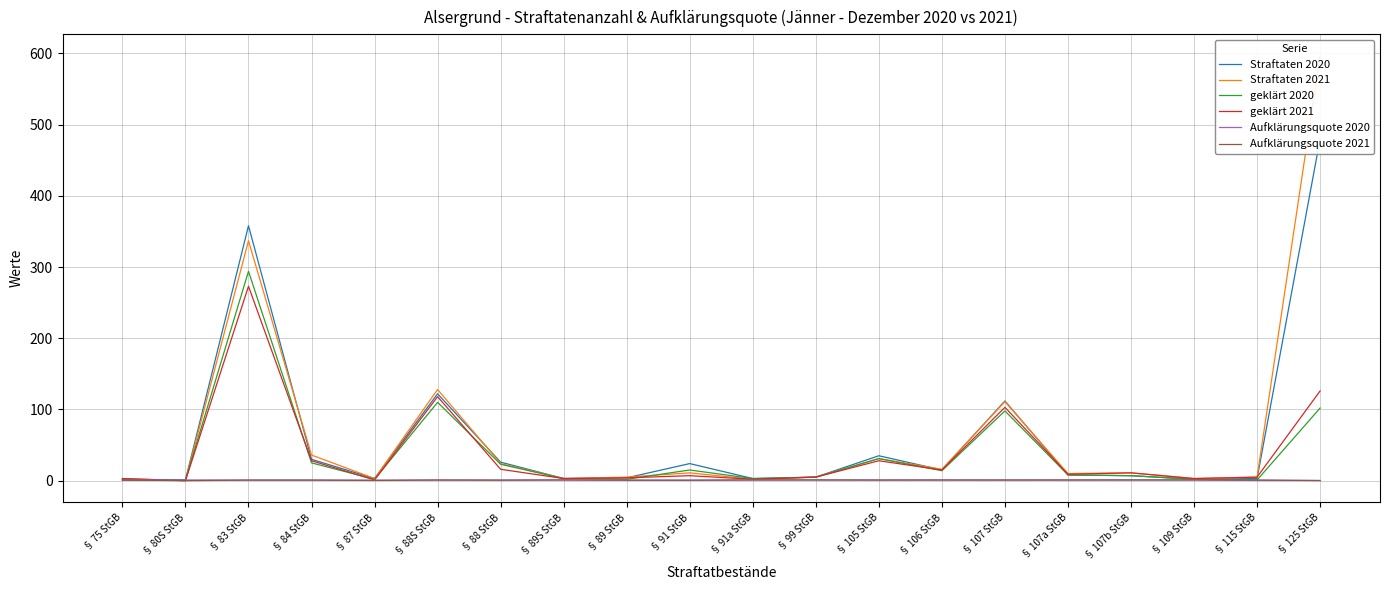

What are all the series names shown in the legend?

Straftaten 2020, Straftaten 2021, geklärt 2020, geklärt 2021, Aufklärungsquote 2020, Aufklärungsquote 2021